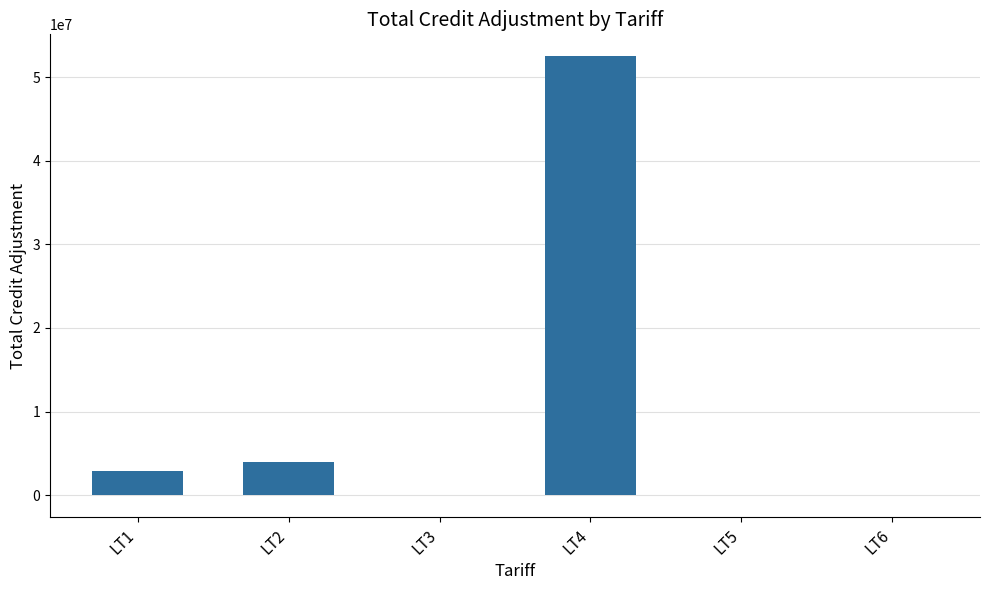

What is the average value?

9919976.7